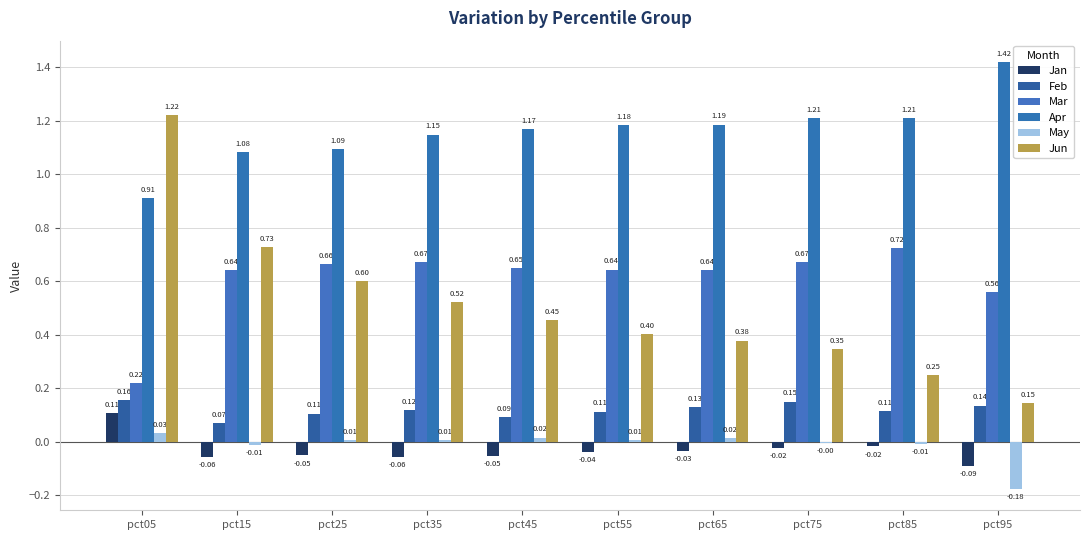

Which label corresponds to the smallest value in the chart?

pct95